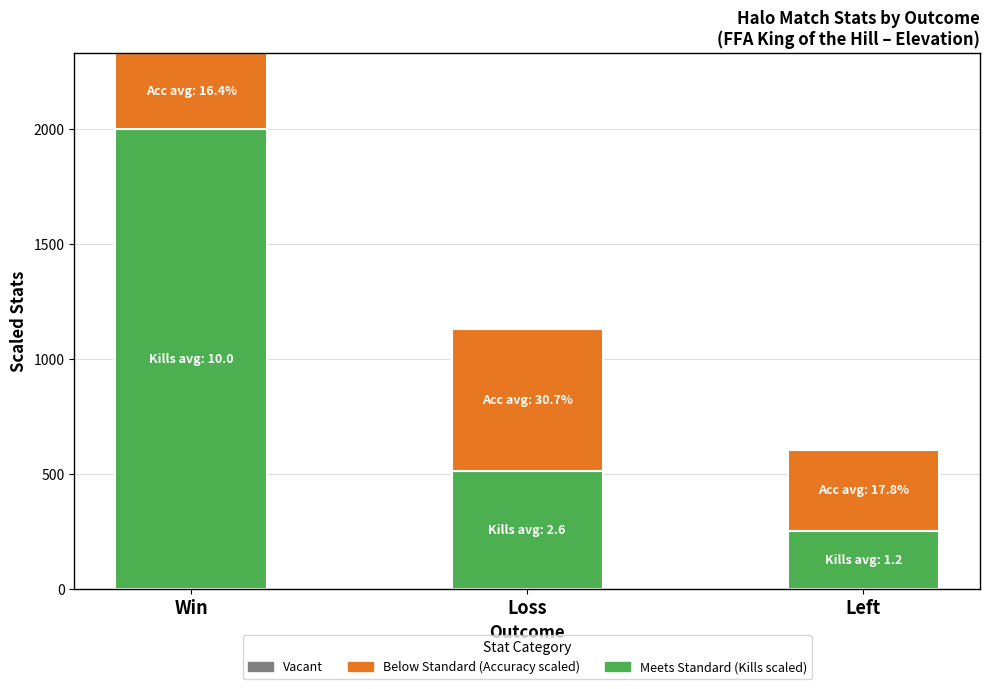

What is the total value across all series at Win?

2328.8